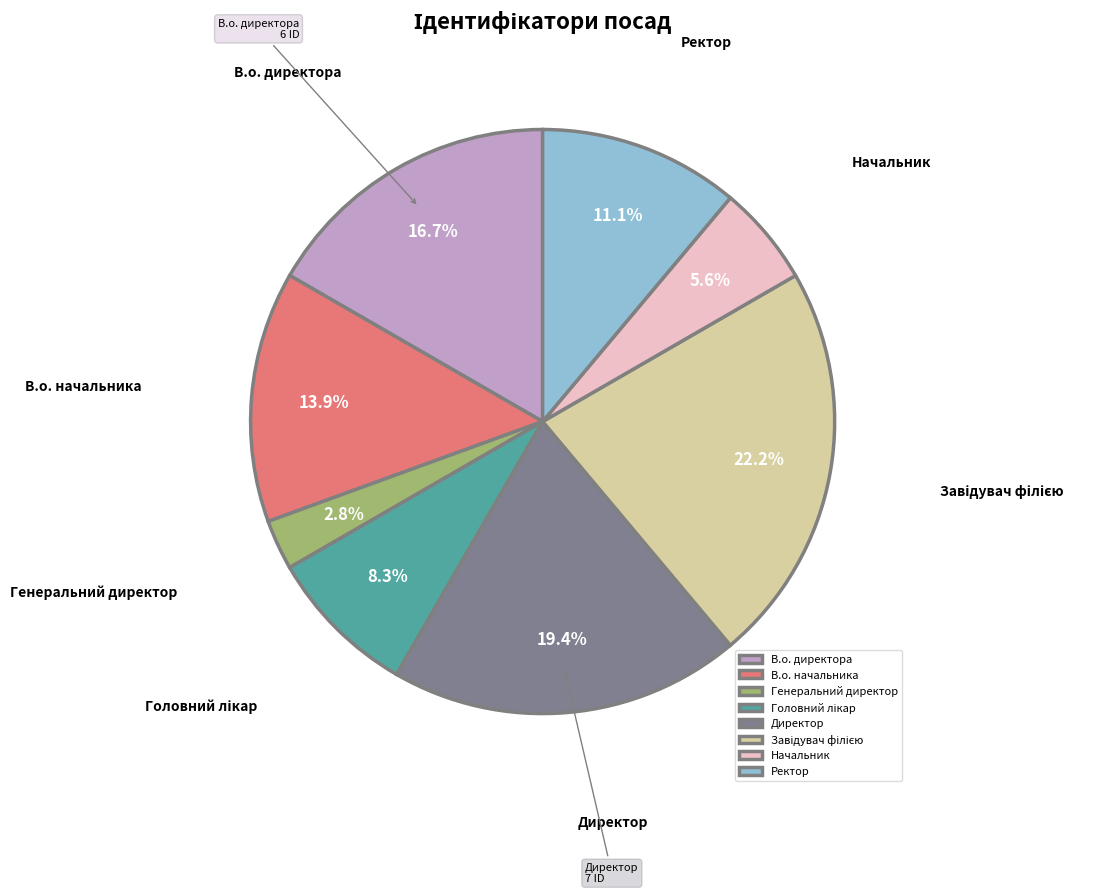

Does any single category account for the majority?

No